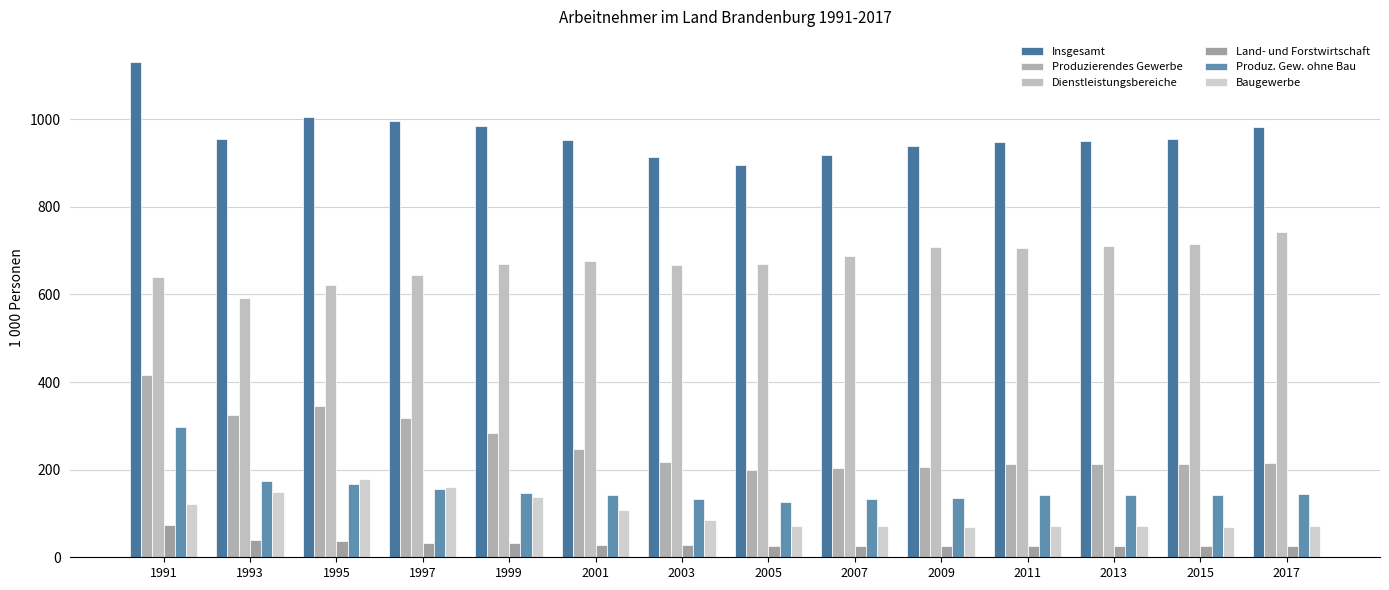

Reading left to right, list all the values displayed in this chart.

Insgesamt: 1131.4	955.9	1004.6	995.4	984.8	952.5	913.5	894.4	918.2	940.0	947.1	950.9	955.2	982.9
Produzierendes Gewerbe: 417.1	325.1	345.4	317.5	283.2	248.2	217.3	198.2	204.2	206.2	213.8	214.0	212.4	215.2
Dienstleistungsbereiche: 640.2	591.6	621.1	644.8	669.4	675.6	667.9	670.1	688.0	707.5	707.0	710.2	716.2	741.5
Land- und Forstwirtschaft: 74.0	39.2	38.1	33.0	32.2	28.6	28.3	26.1	26.0	26.3	26.2	26.7	26.6	26.3
Produz. Gew. ohne Bau: 296.6	175.2	166.6	156.5	146.0	141.4	132.9	126.9	133.0	136.4	142.9	143.2	142.1	143.8
Baugewerbe: 120.5	149.9	178.7	161.0	137.2	106.9	84.4	71.3	71.2	69.7	71.0	70.8	70.2	71.4